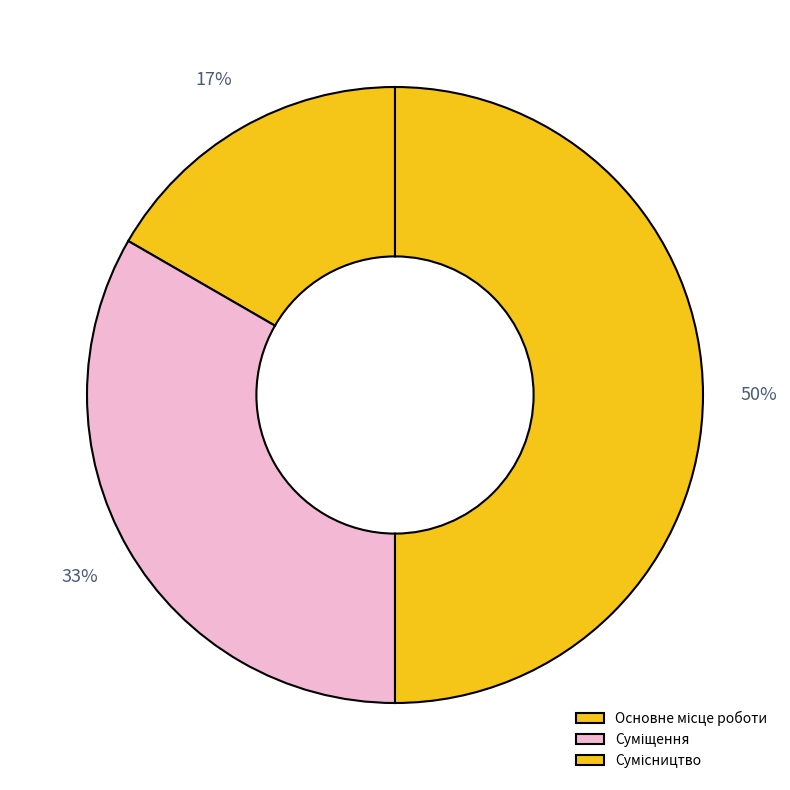

How many slices are in this pie chart?

3